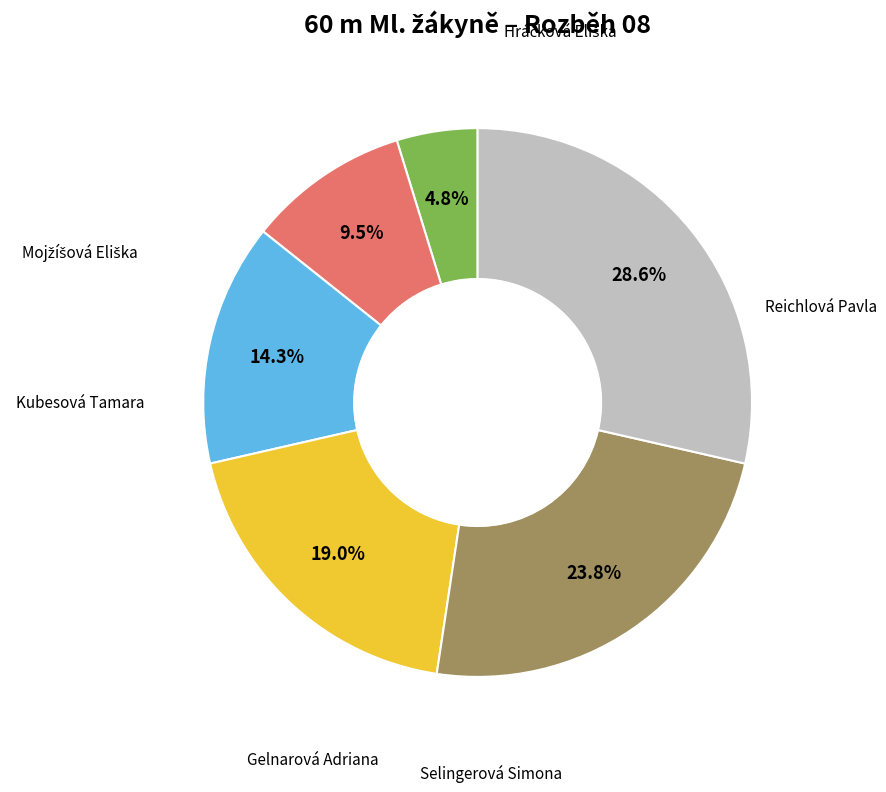

Does any single category account for the majority?

No